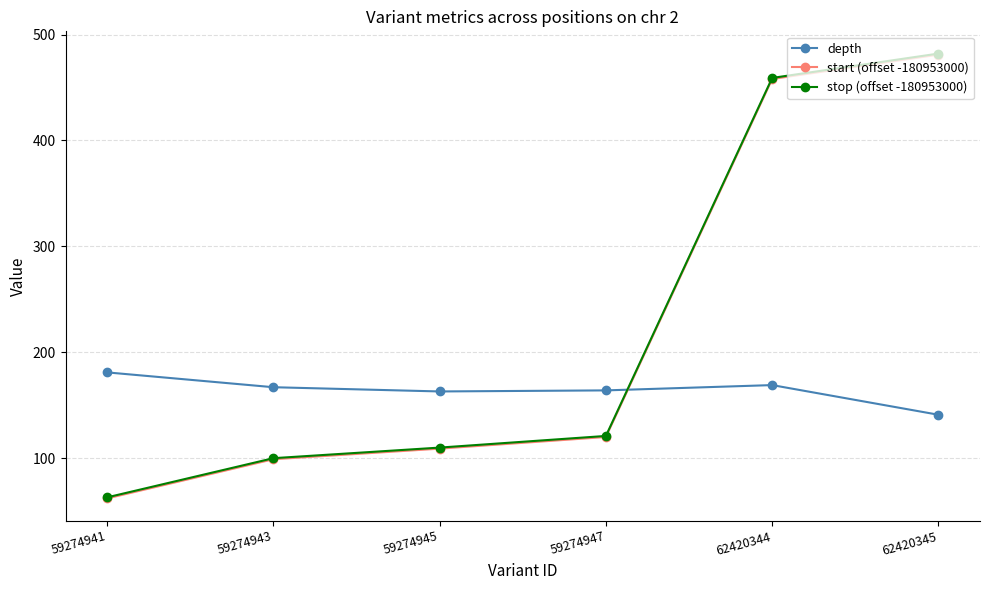

At how many categories does at least one series exceed 126?

6